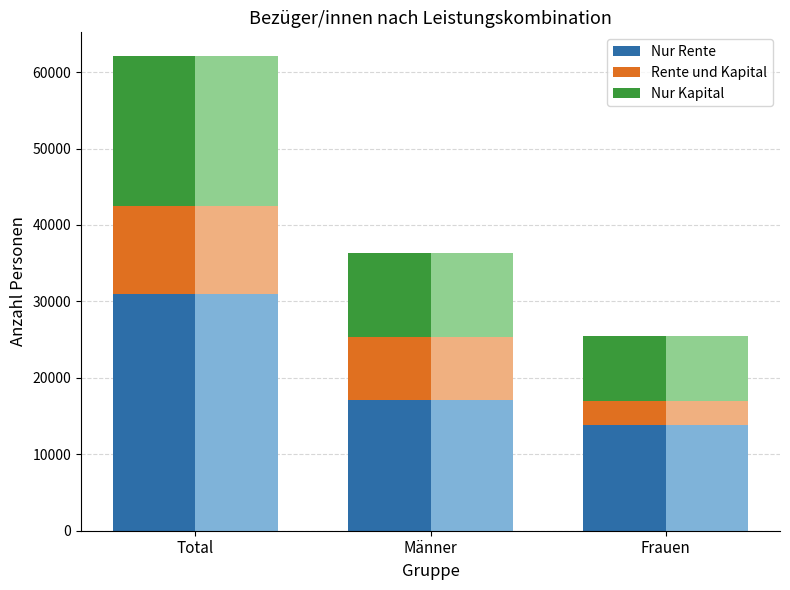

Where is Rente und Kapital nearest to the value 7363?

Männer